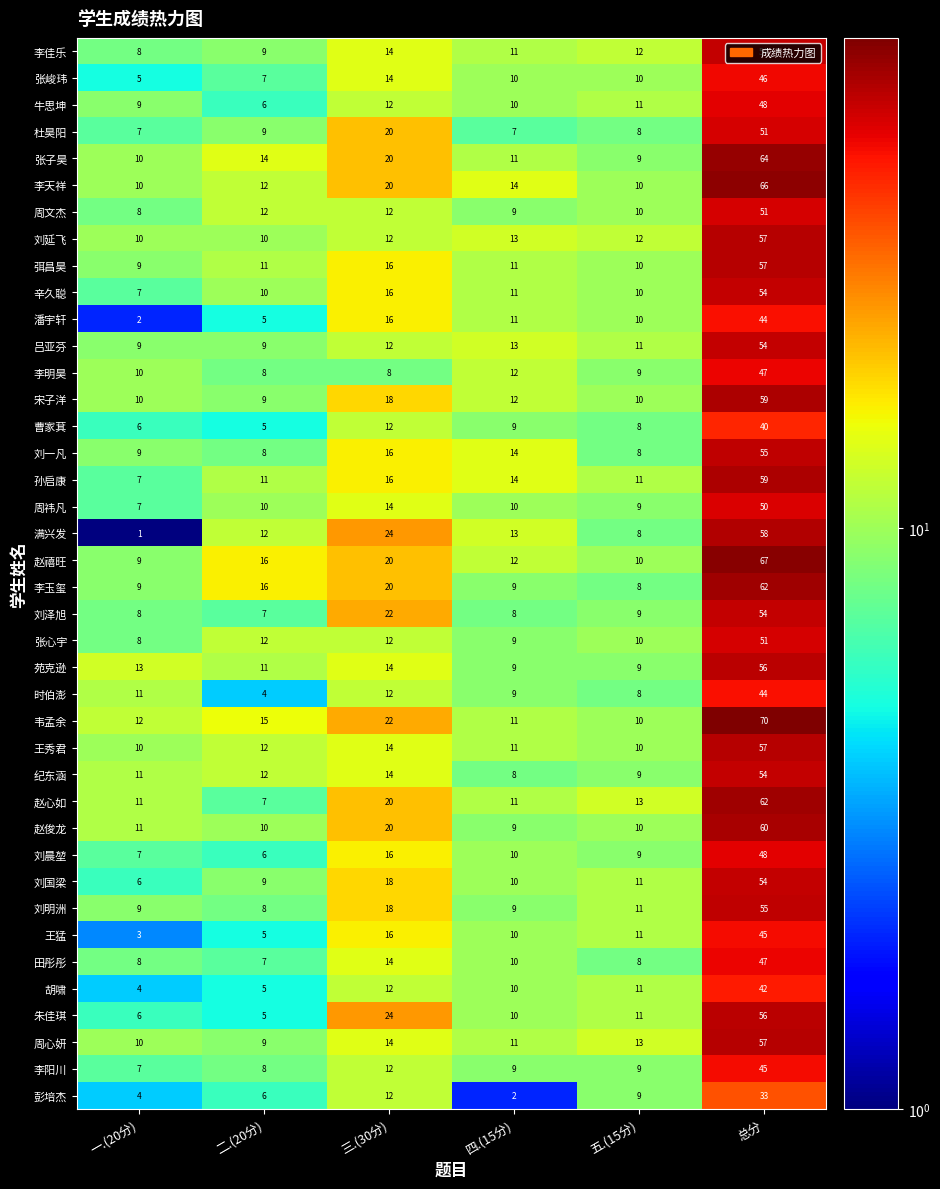

Which label corresponds to the smallest value in the chart?

一.(20分)